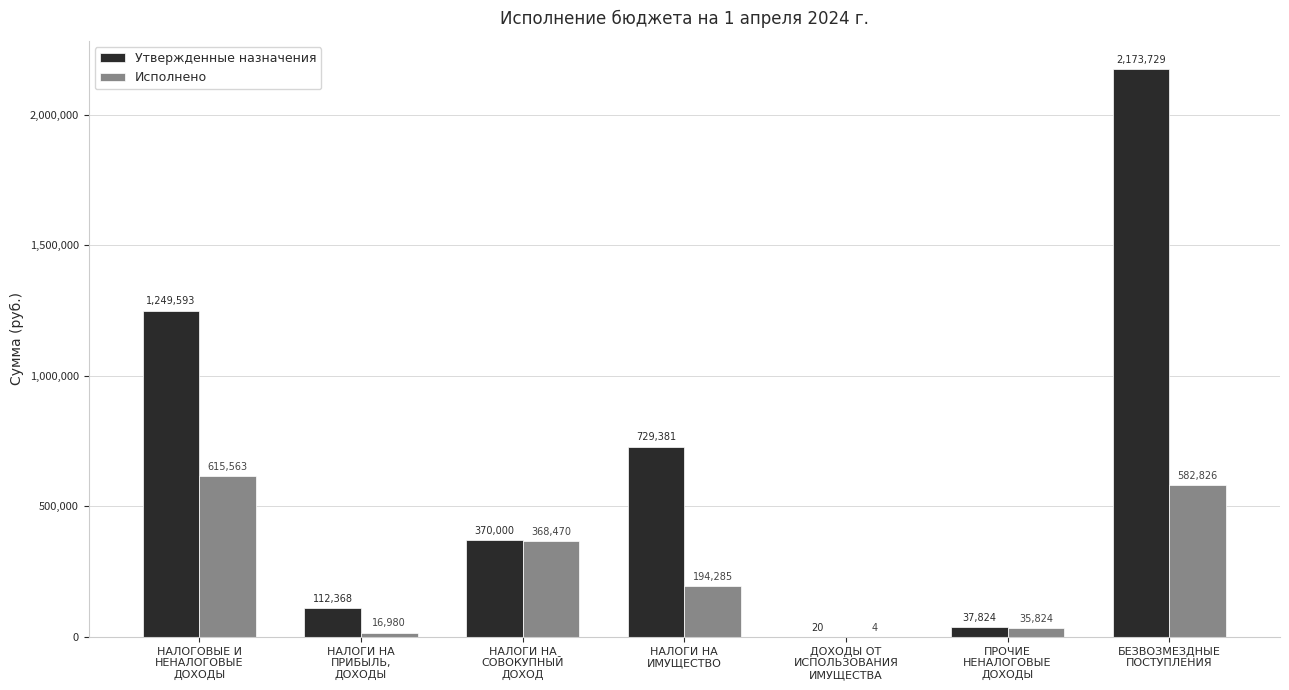

The Утвержденные назначения series shows 37824.0 at ПРОЧИЕ
НЕНАЛОГОВЫЕ
ДОХОДЫ. True or false?

True